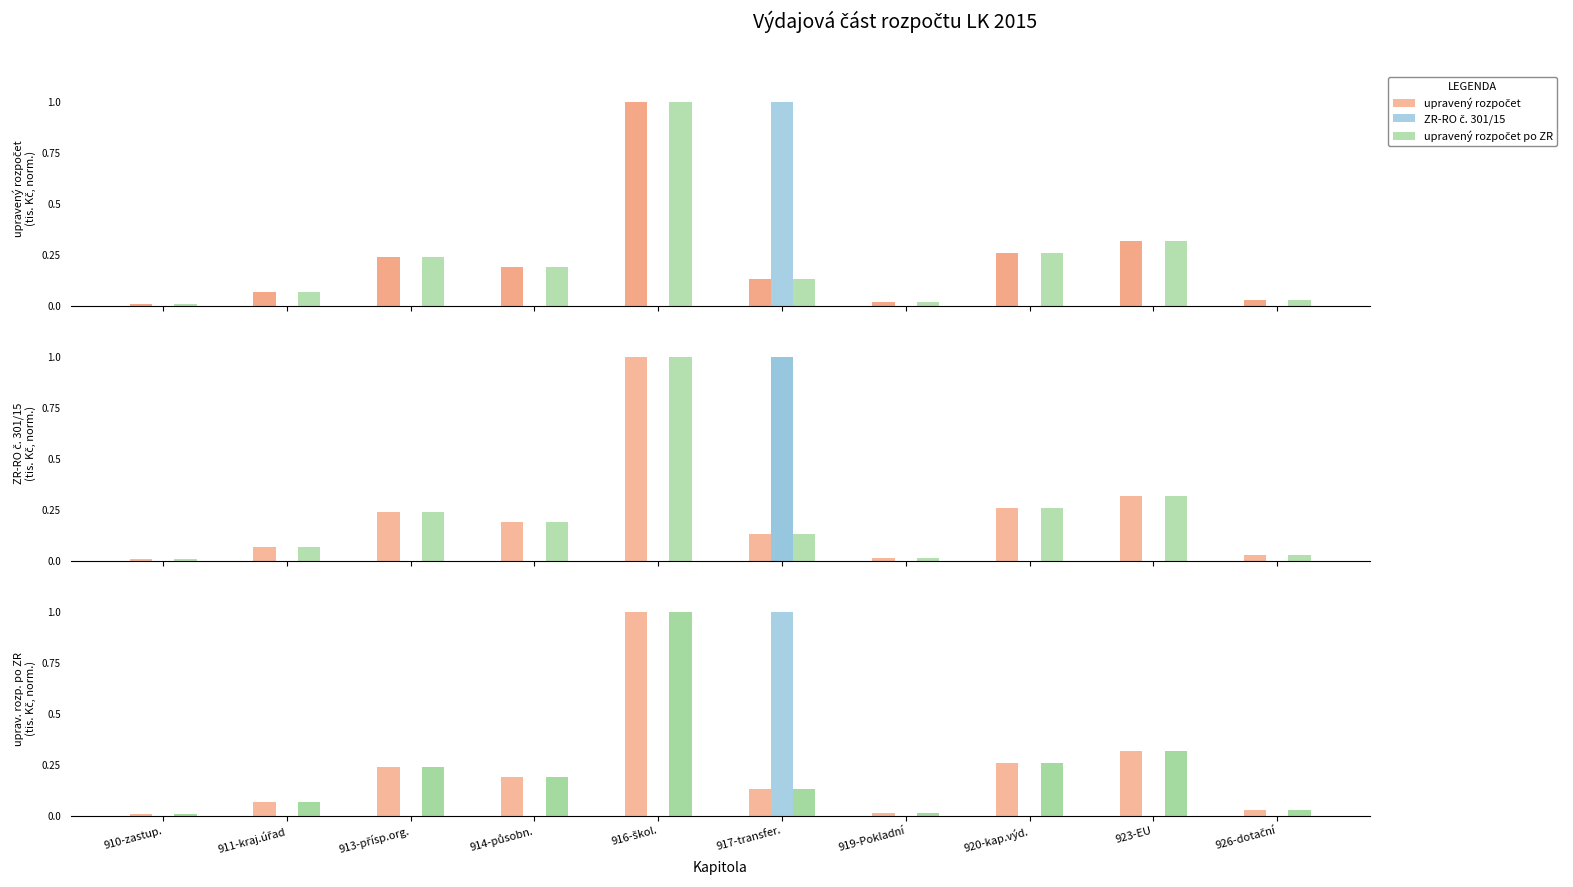

Reading left to right, transcribe all the data shown in this chart.

upravený rozpočet: 0.0	0.1	0.2	0.2	1.0	0.1	0.0	0.3	0.3	0.0
ZR-RO č. 301/15: 0.0	0.0	0.0	0.0	0.0	1.0	0.0	0.0	0.0	0.0
upravený rozpočet po ZR: 0.0	0.1	0.2	0.2	1.0	0.1	0.0	0.3	0.3	0.0